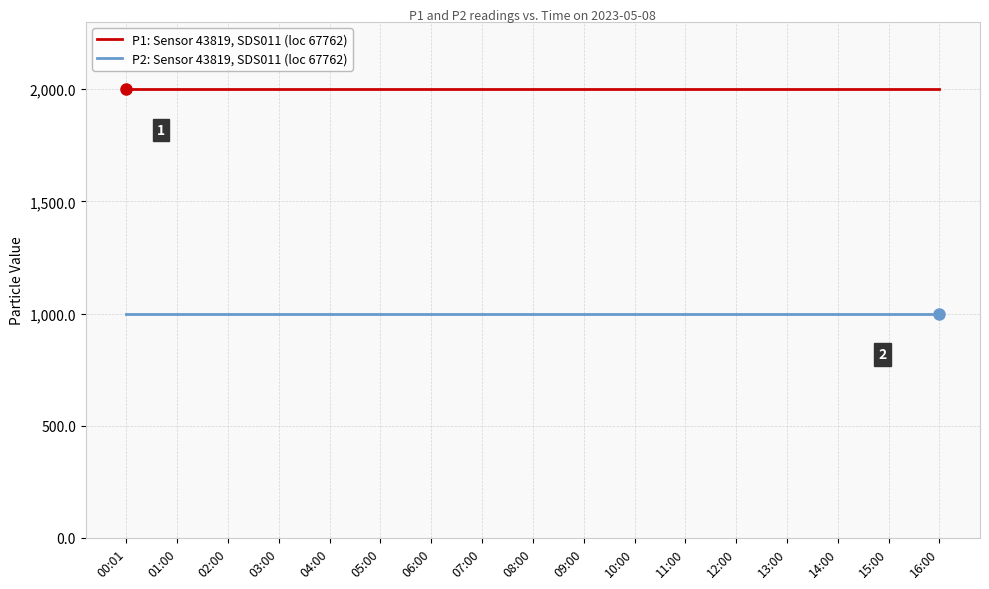

What is the average value of the P1: Sensor 43819, SDS011 (loc 67762) series?

1999.9